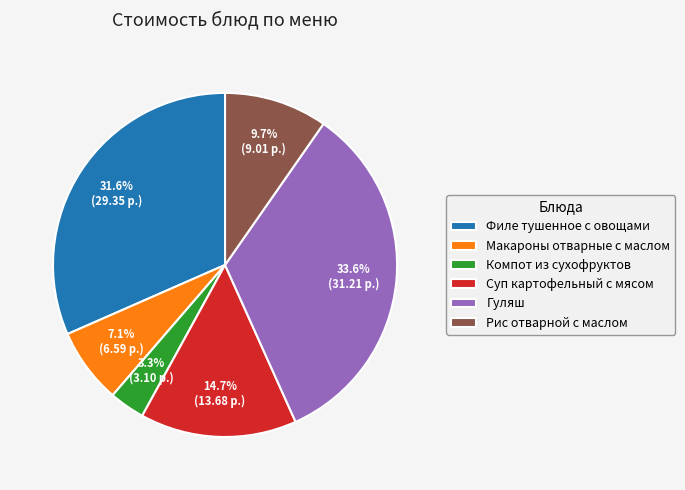

What is the total percentage of Гуляш and Рис отварной с маслом?

43.3%